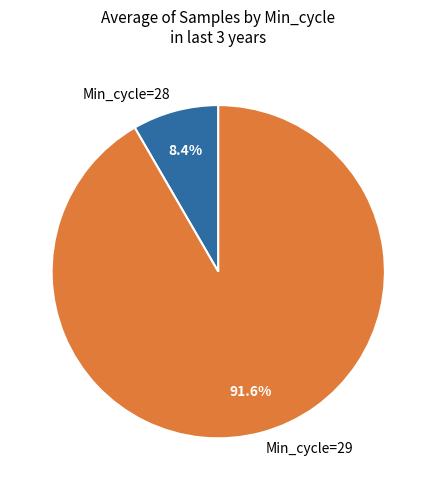

Which slice is the largest?

Min_cycle=29